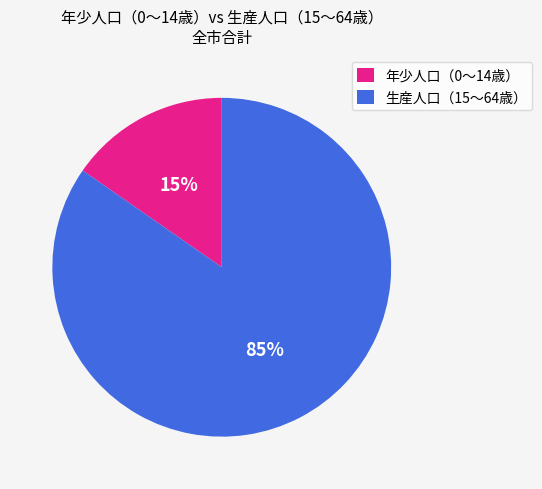

Between 生産人口（15～64歳） and 年少人口（0～14歳）, which is larger?

生産人口（15～64歳）